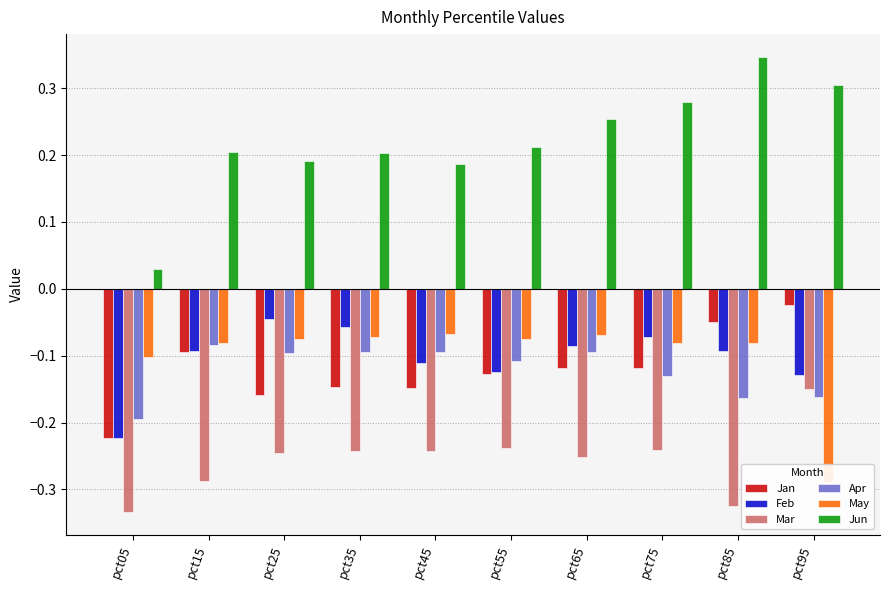

The value of Feb at pct85 is -0.0. True or false?

False